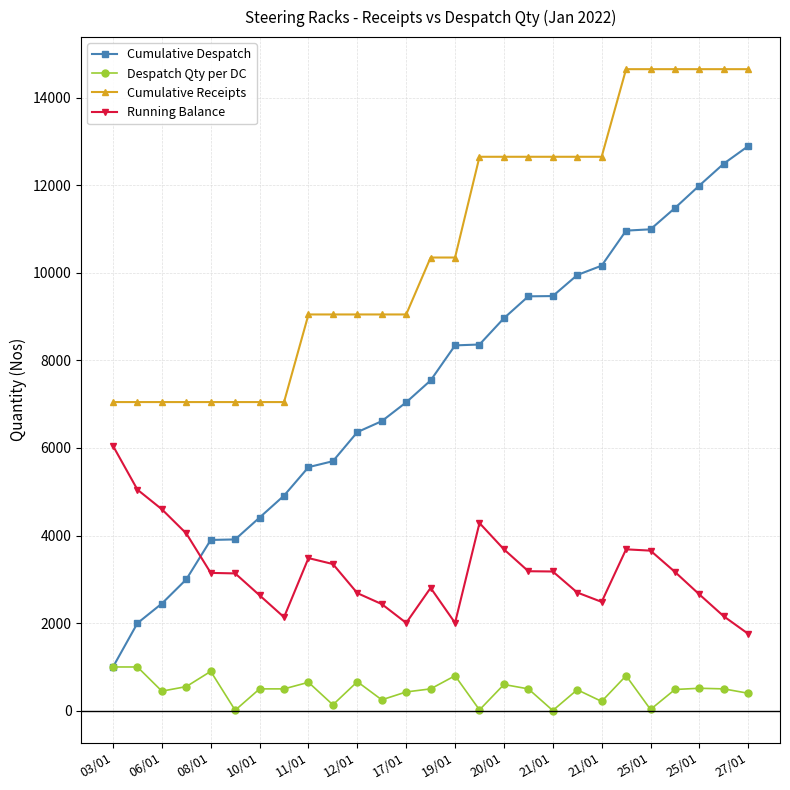

After their last crossing, which series has the higher values: Running Balance or Cumulative Despatch?

Cumulative Despatch